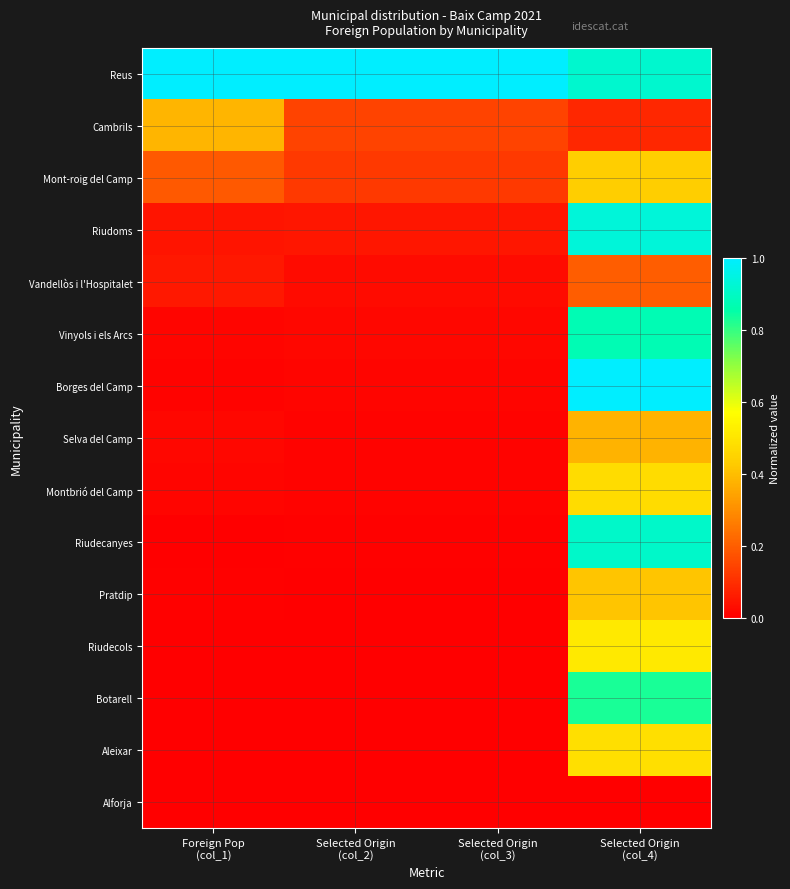

Which series changed the most between Foreign Pop (col_1) and Selected Origin (col_4)?

Borges del Camp